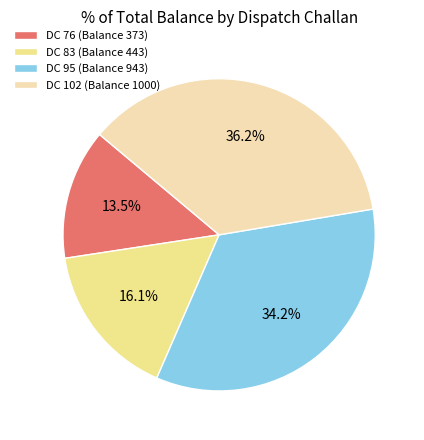

What is the largest slice in the pie chart?

DC 102 (Balance 1000)